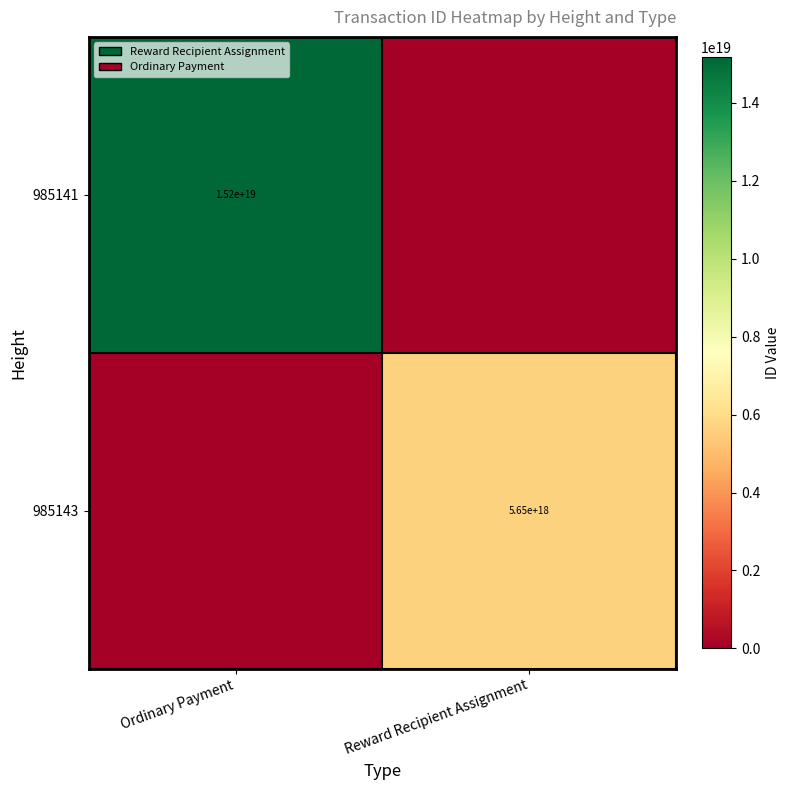

The 985141 series shows 15200000000000000000 at Ordinary Payment. True or false?

True